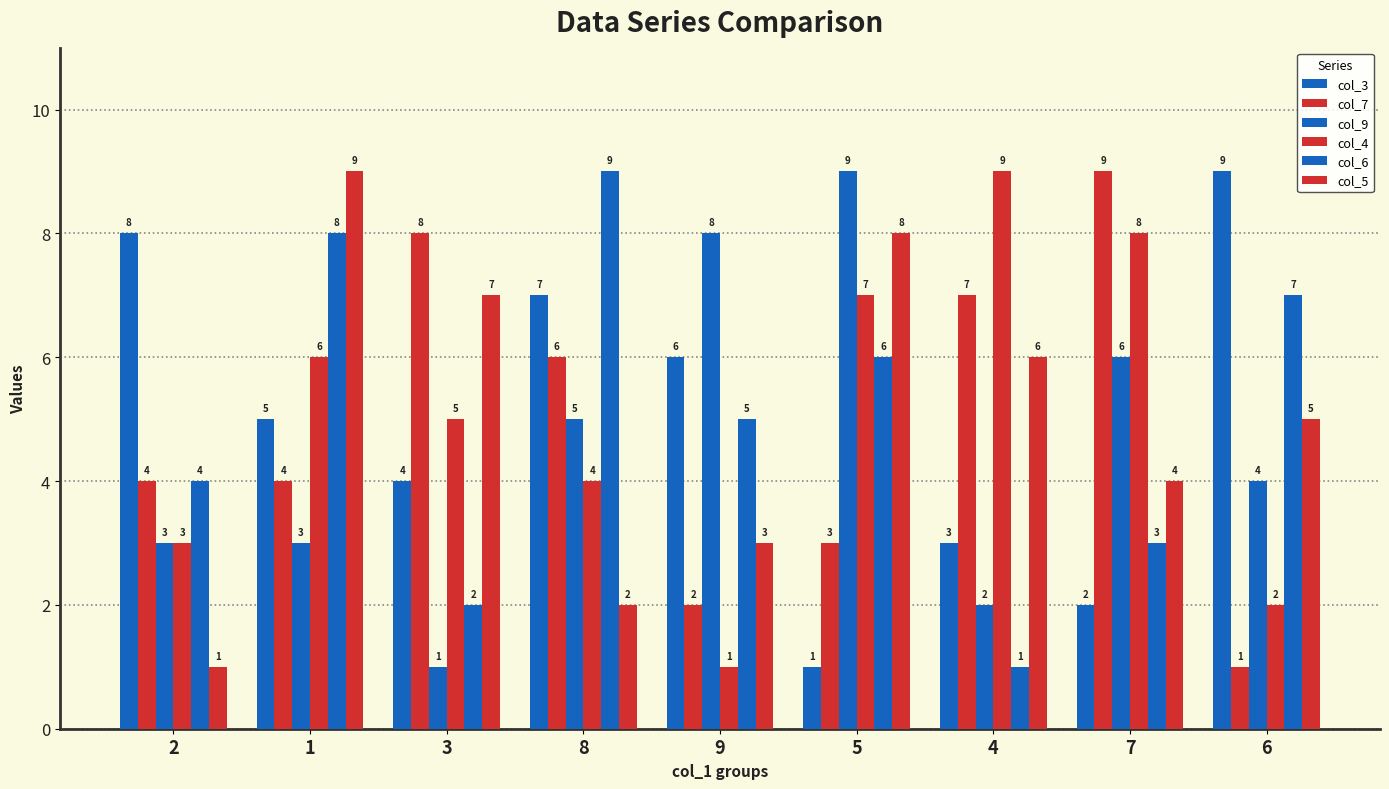

How many bars are there in total?

54